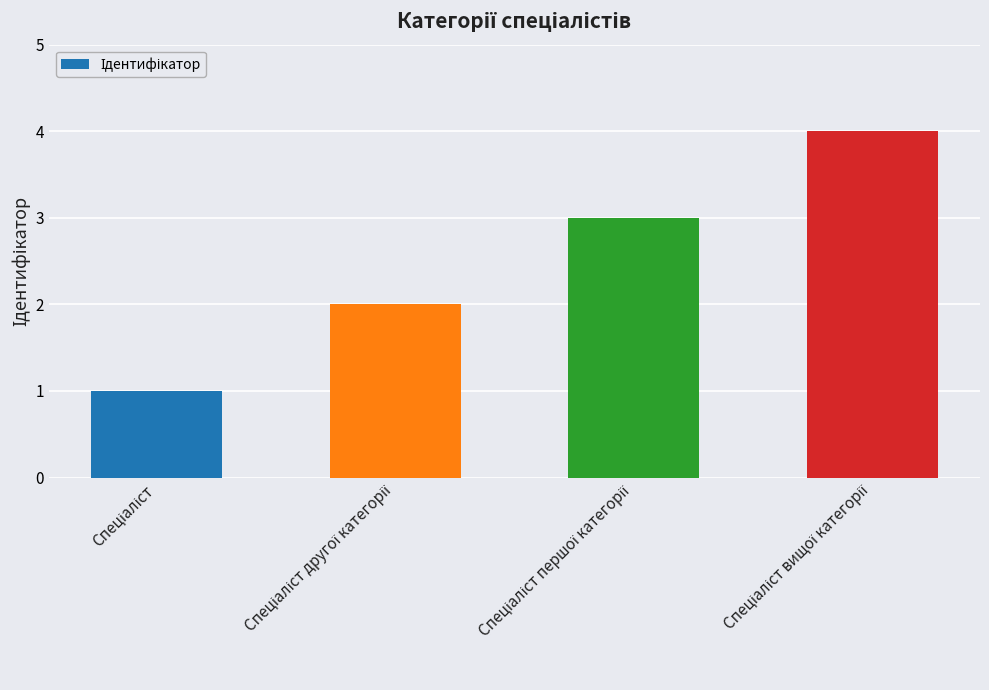

What is the sum of all values?

10